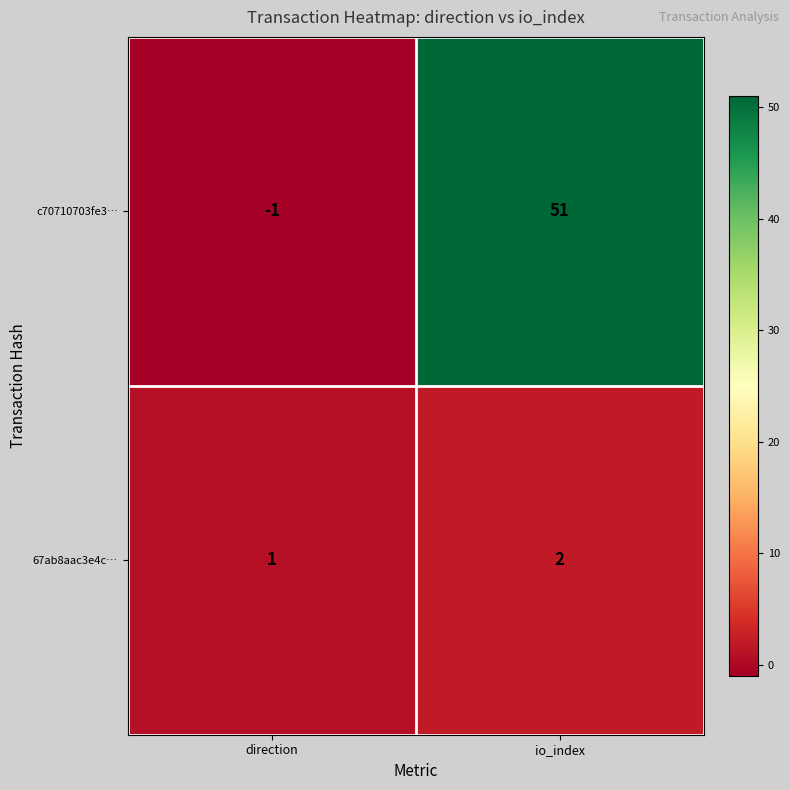

Which label corresponds to the largest value in the chart?

io_index